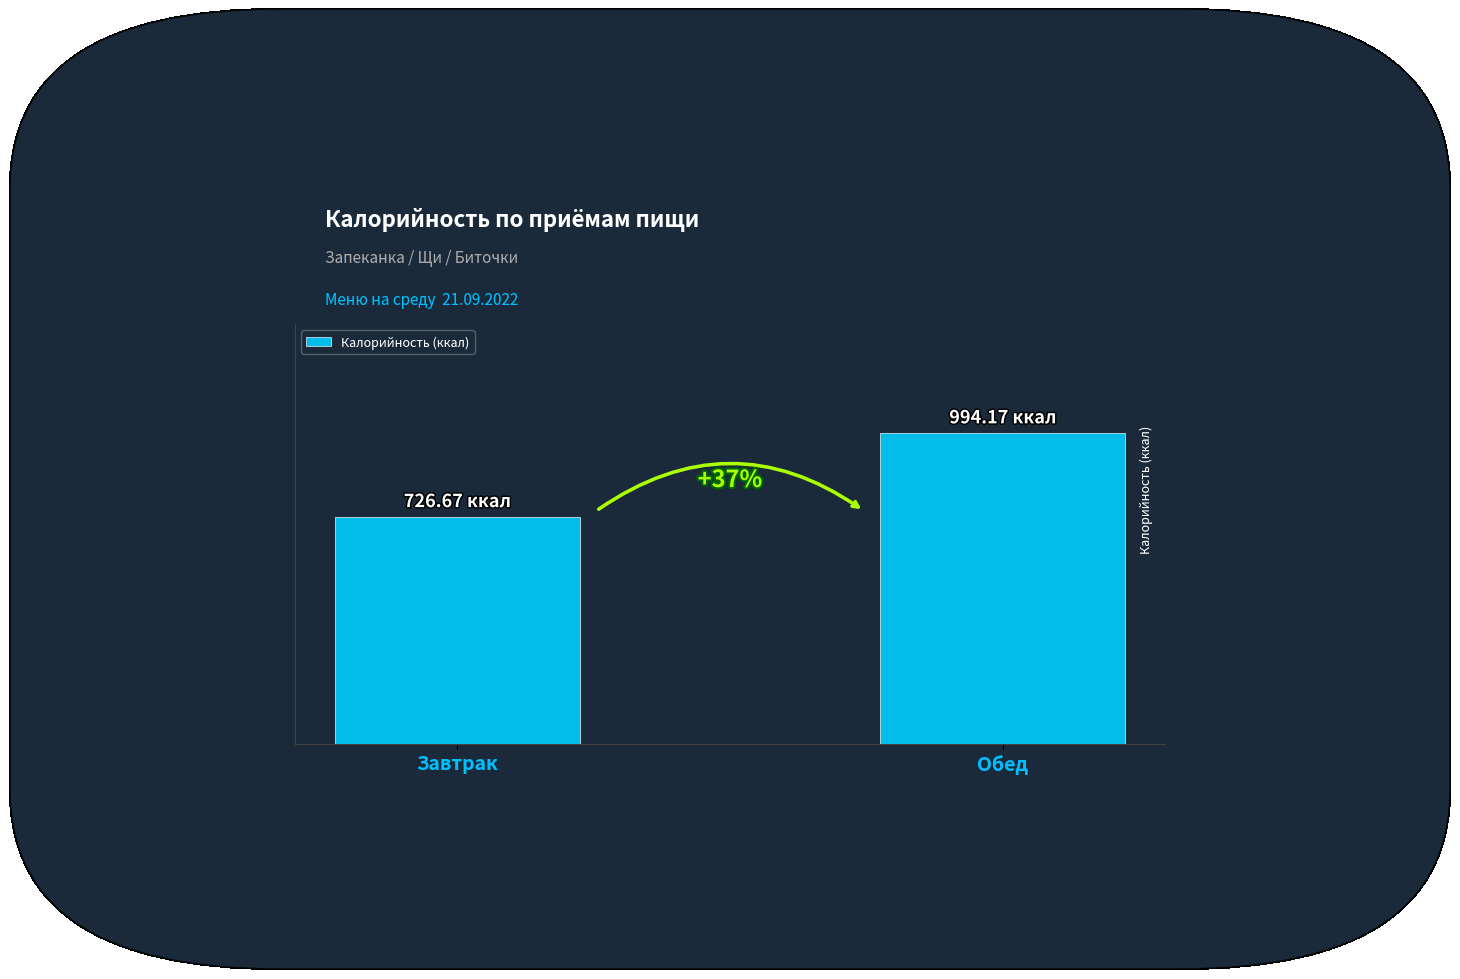

Does the chart contain any negative values?

No